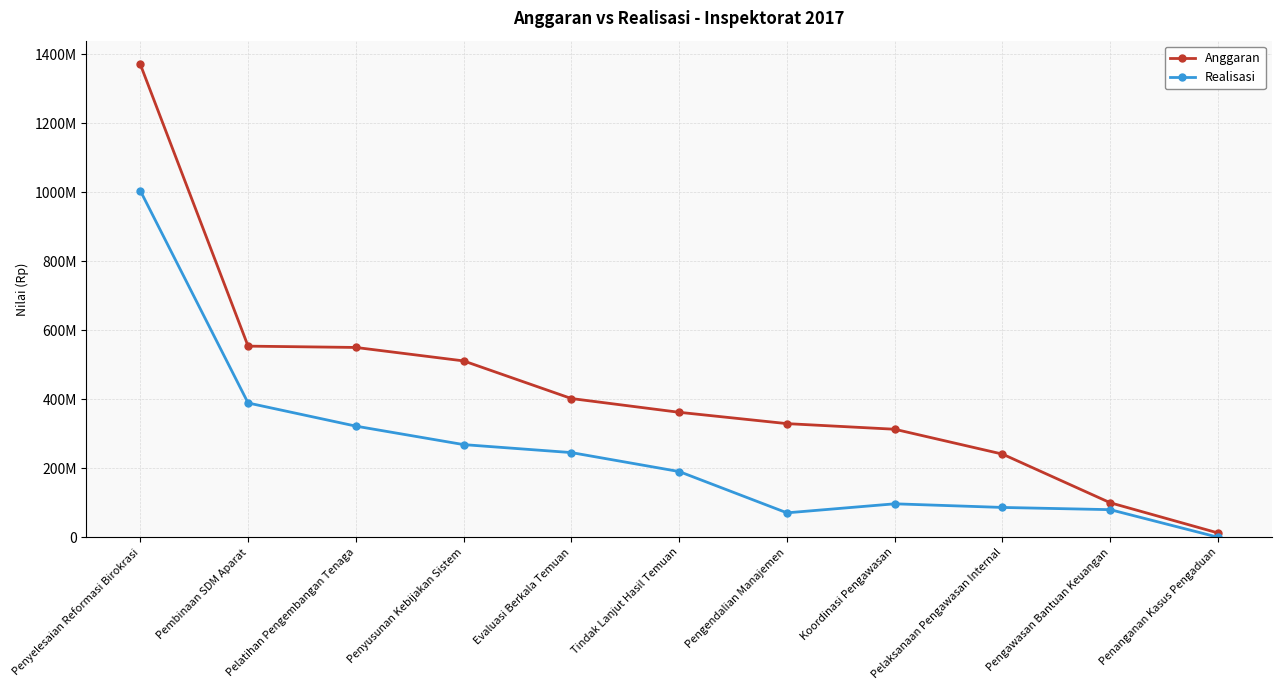

Which series has the widest spread of values?

Anggaran